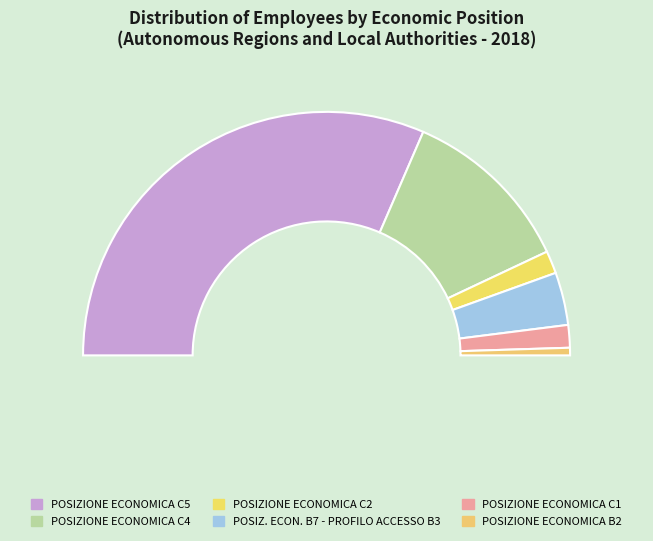

What is the smallest slice in the pie chart?

POSIZIONE ECONOMICA B2